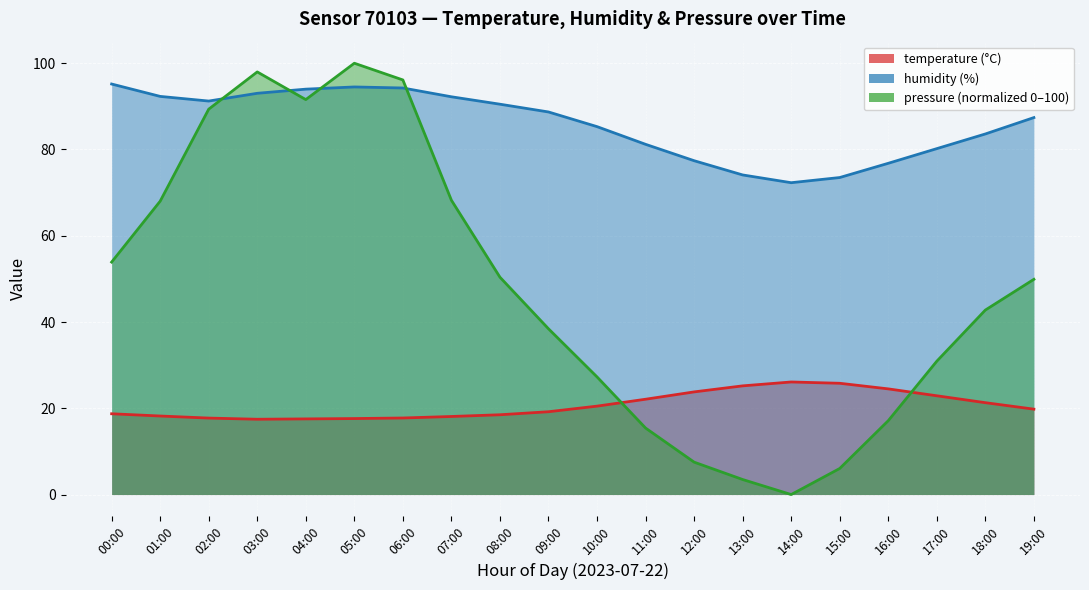

At which category does humidity reach its first local peak?

05:00